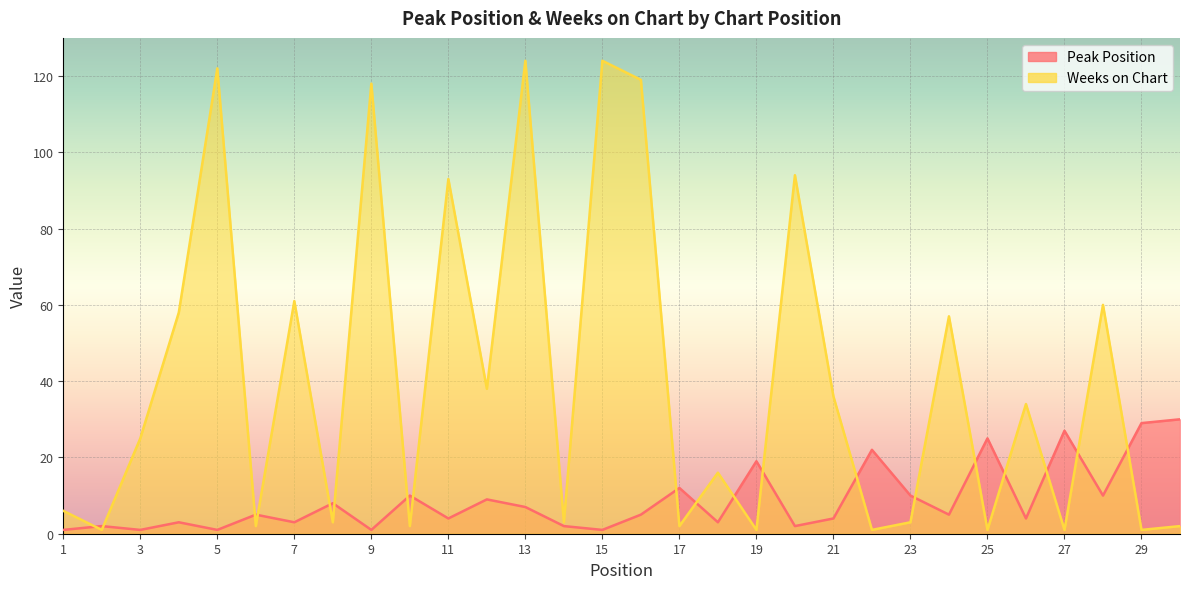

The value of Peak Position at 28 is 13. True or false?

False